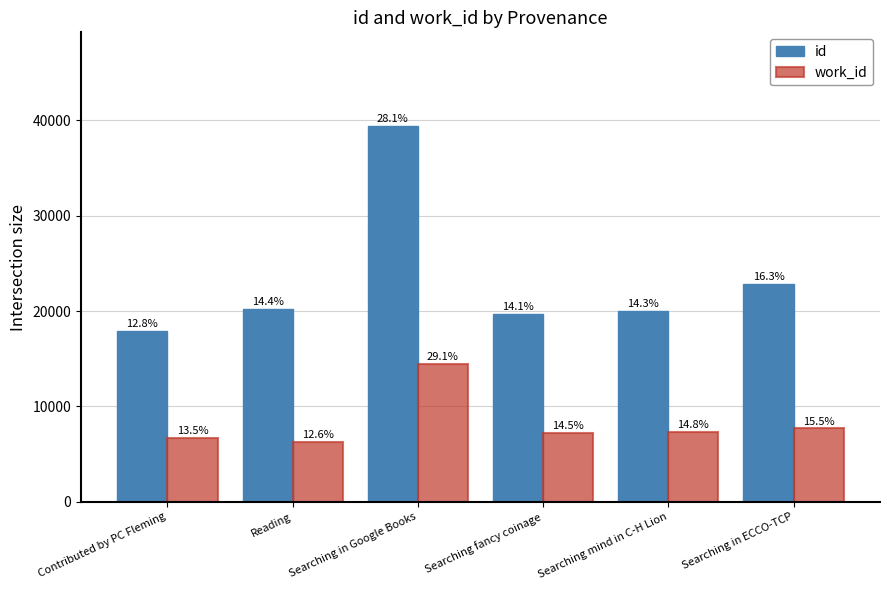

List the labels in order of id value, smallest first.

Contributed by PC Fleming, Searching fancy coinage, Searching mind in C-H Lion, Reading, Searching in ECCO-TCP, Searching in Google Books